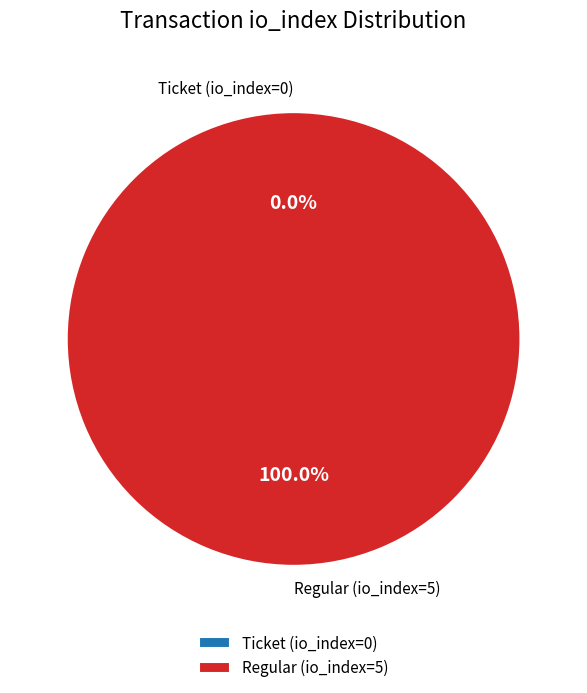

Combined, do Regular (io_index=5) and Ticket (io_index=0) account for over 50%?

Yes